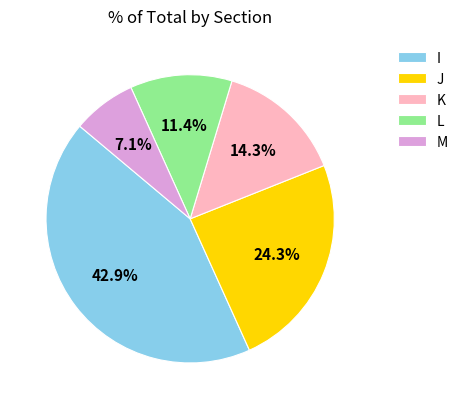

Does I represent more than half of the total?

No